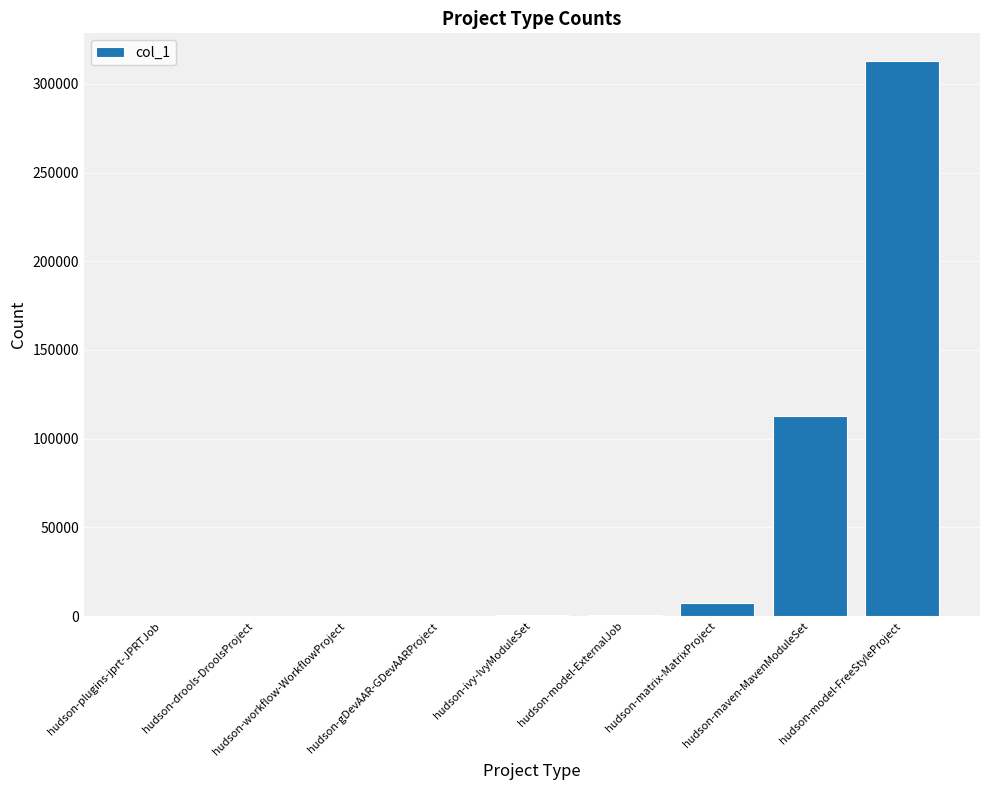

Read the value at hudson-maven-MavenModuleSet, to the nearest 50.

112800